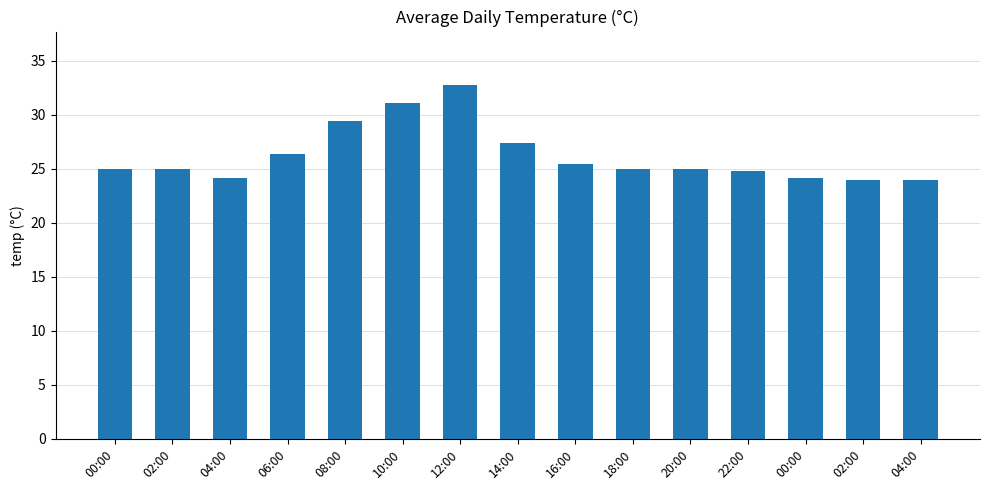

Rank the categories by value from lowest to highest.

02:00, 04:00, 04:00, 00:00, 22:00, 00:00, 02:00, 18:00, 20:00, 16:00, 06:00, 14:00, 08:00, 10:00, 12:00